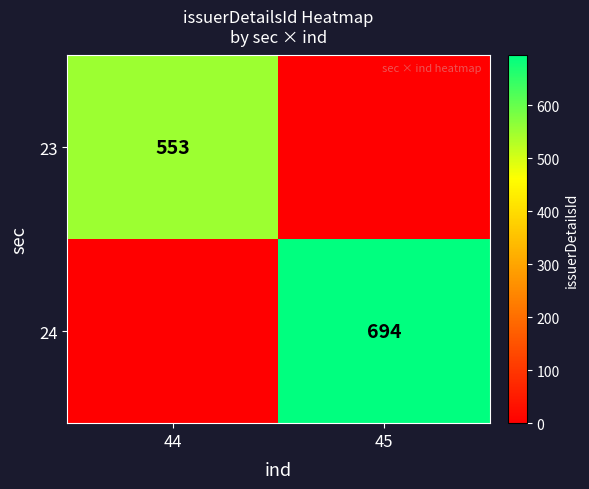

The 24 series shows 159 at 45. True or false?

False